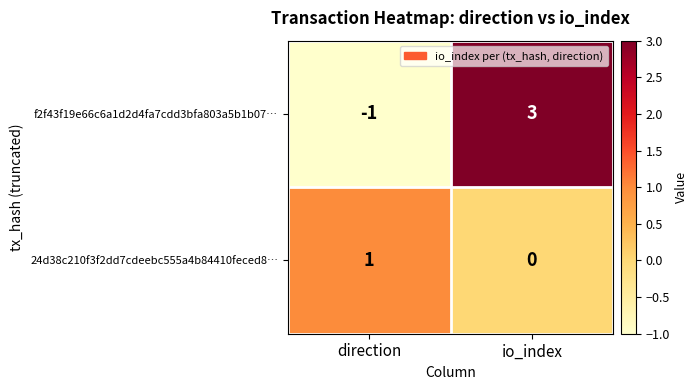

What is the greatest value displayed?

3